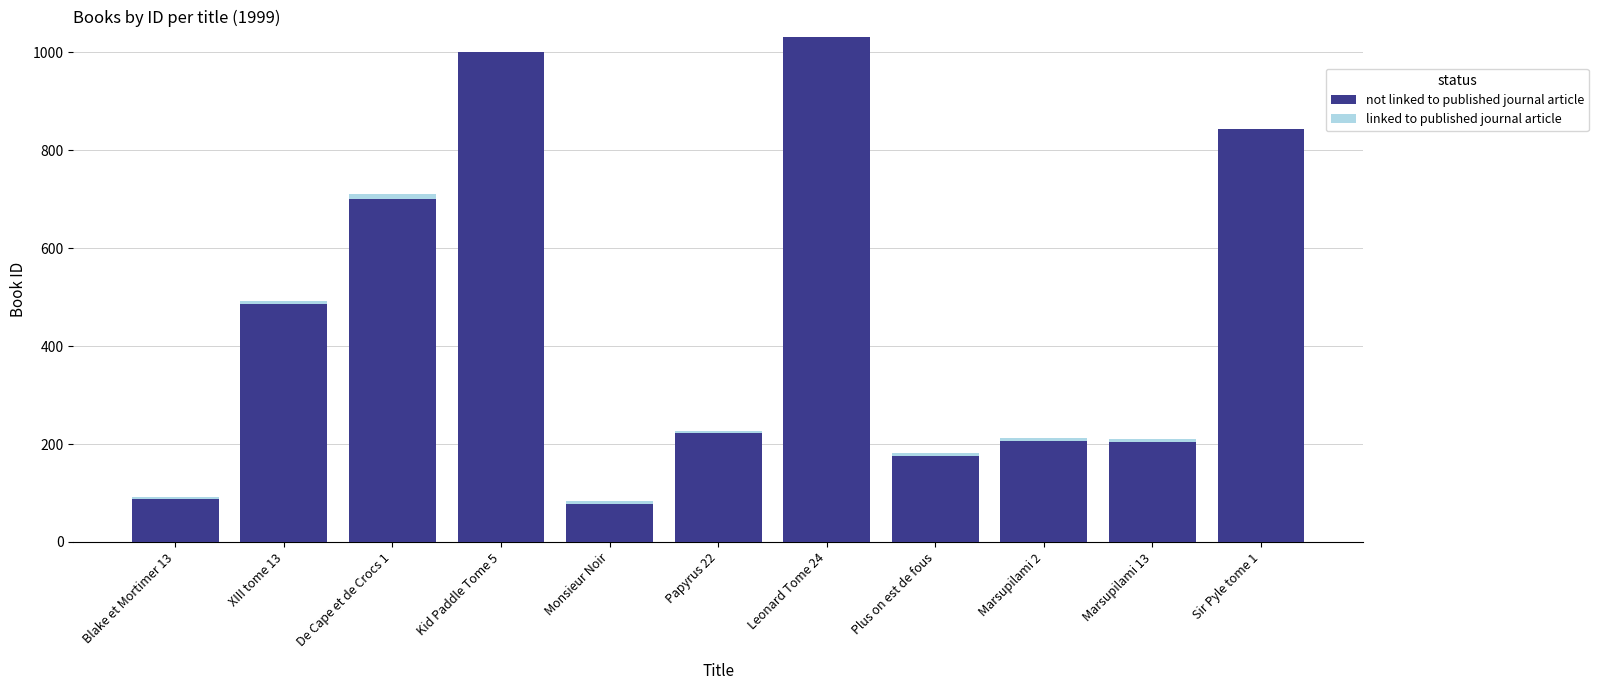

What position from the right is Plus on est de fous?

4